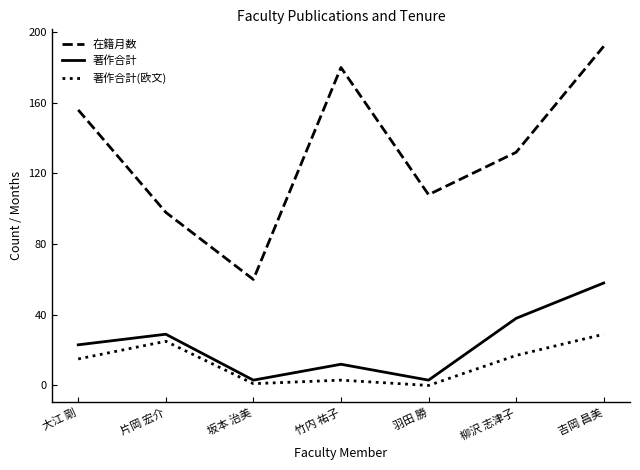

At which label is 在籍月数 closest to 126?

柳沢 志津子